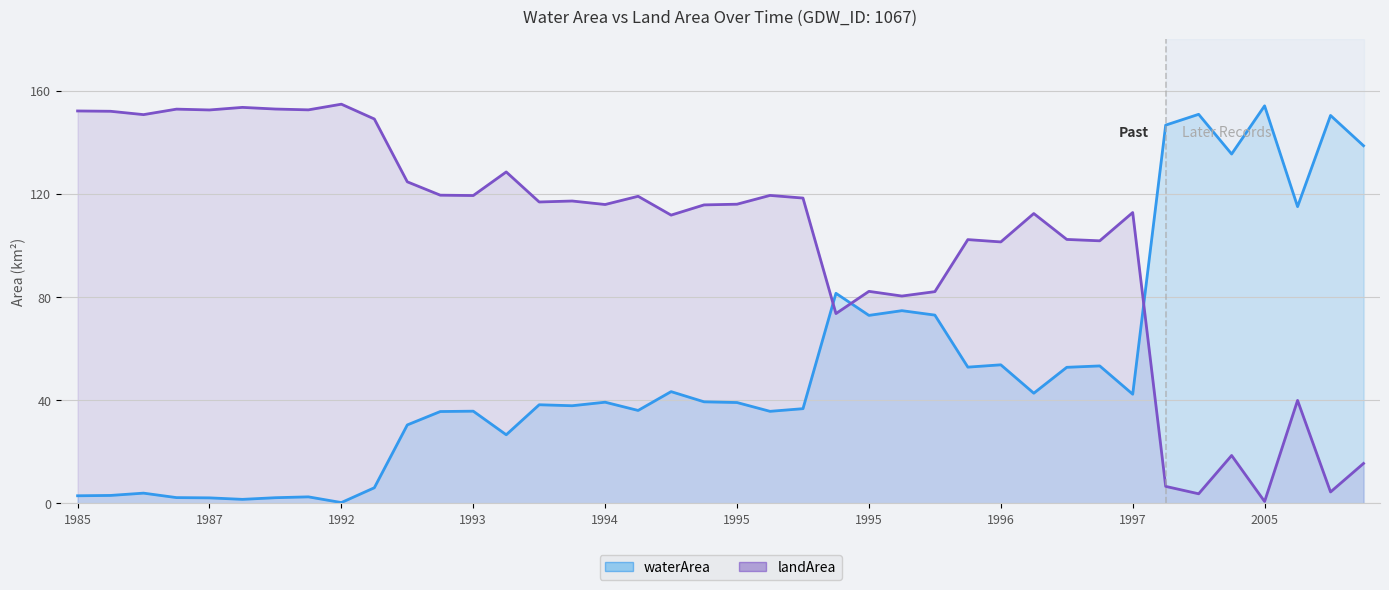

What is the difference between the maximum and second lowest values in the waterArea series?

152.6